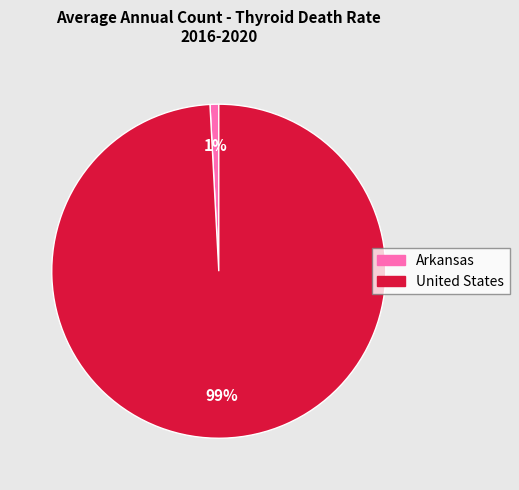

To the nearest percent, what is the difference between the Arkansas and United States slice percentages?

98%